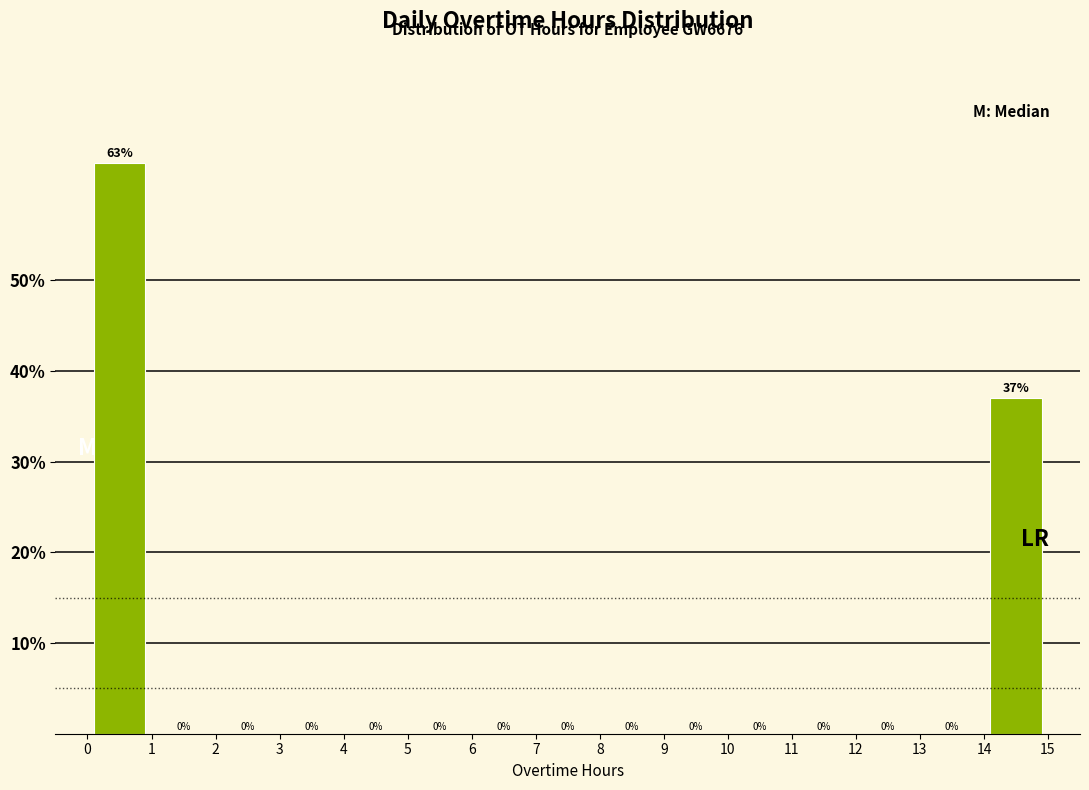

Which range on the x-axis has the tallest bar?

0 to 1